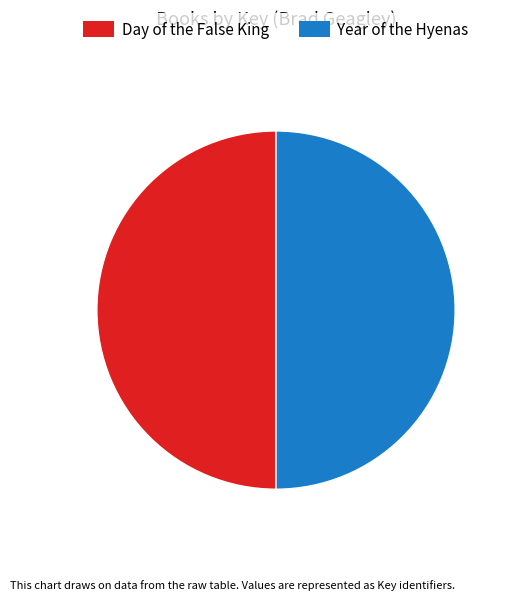

Combined, do Day of the False King and Year of the Hyenas account for over 50%?

Yes